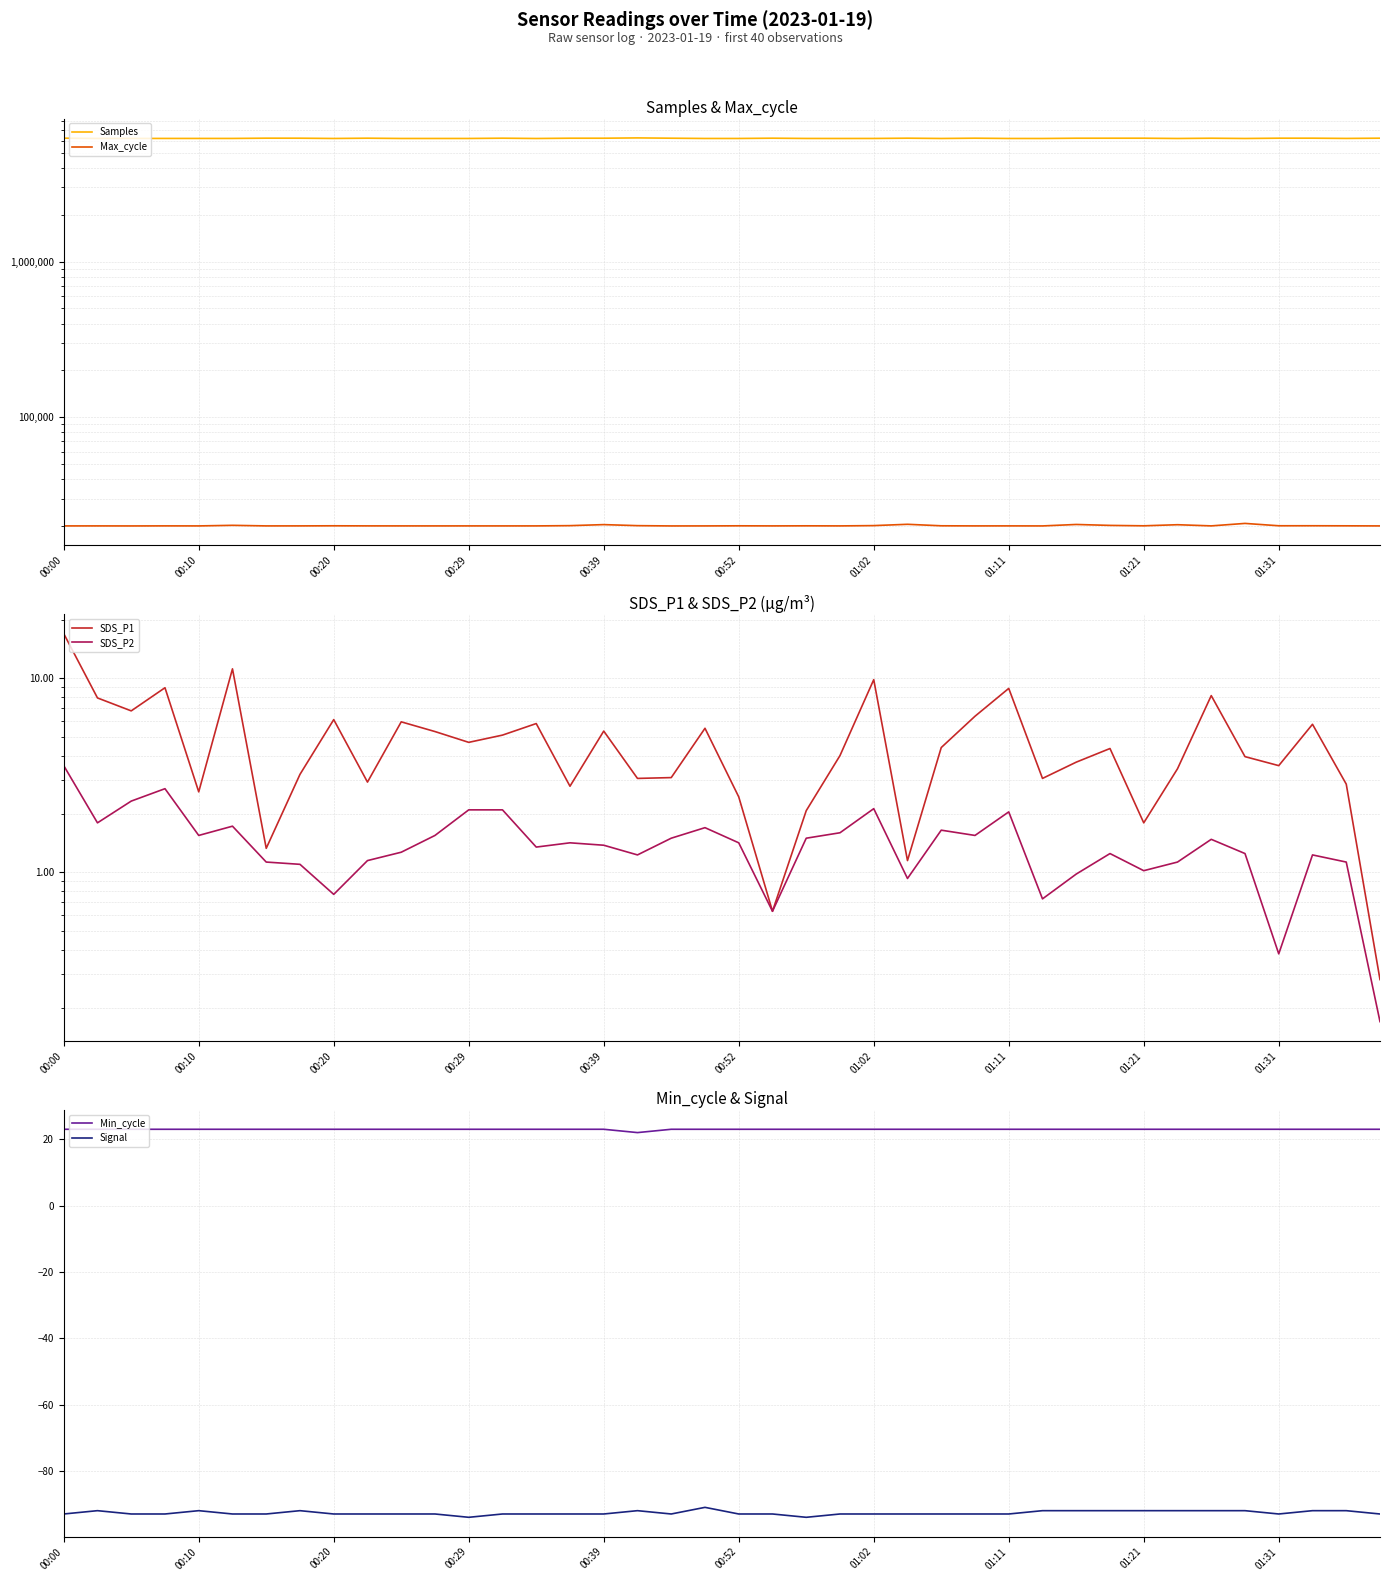

How many interior local valleys does the Samples series have?

13